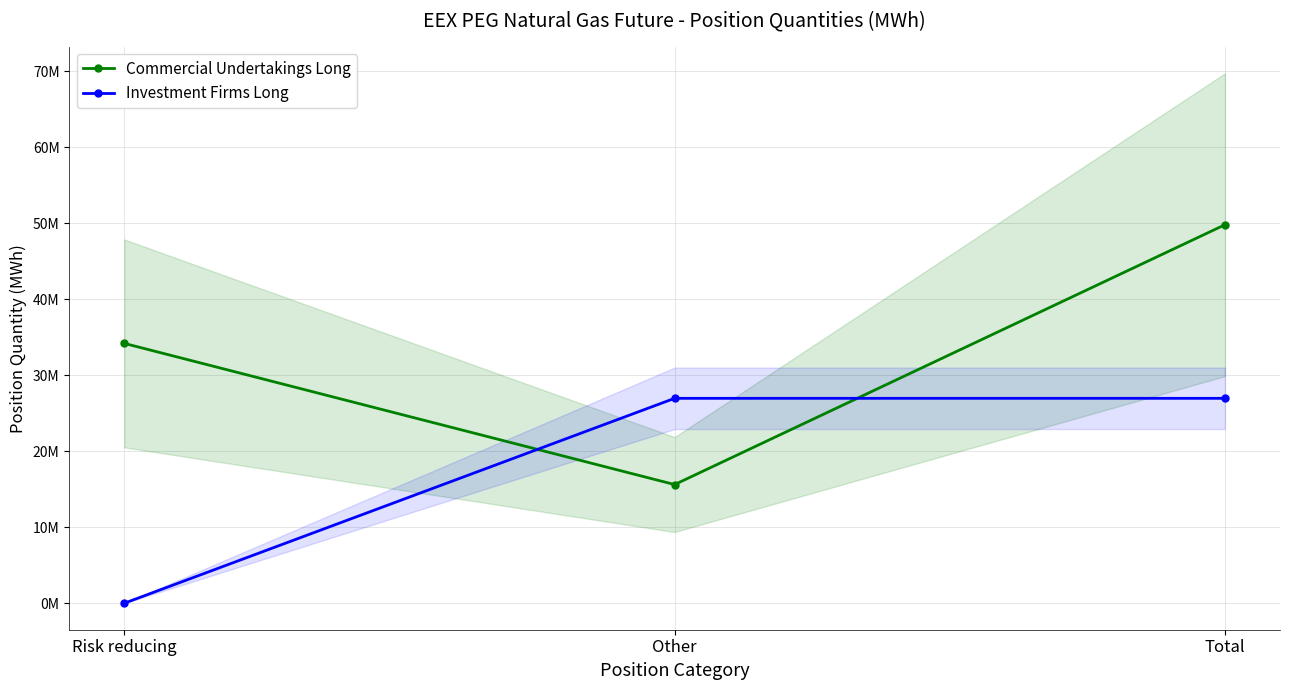

Where is Investment Firms Long nearest to the value 13?

Risk reducing